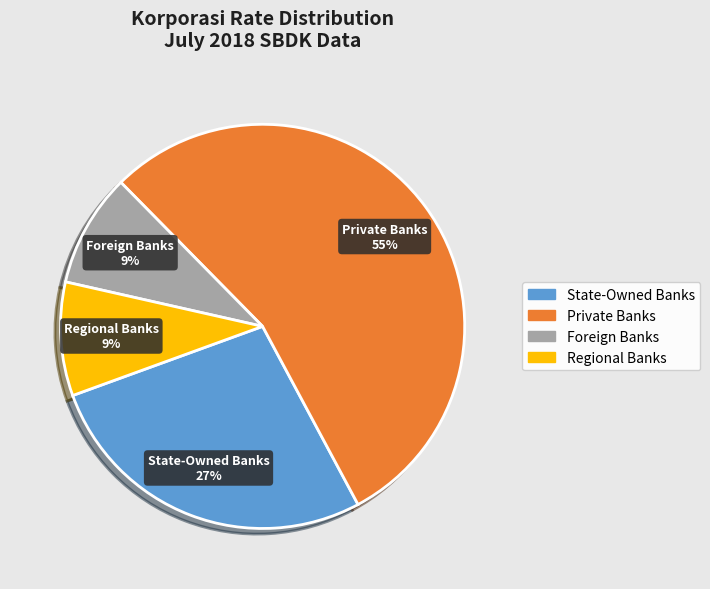

Is there a majority slice in this chart?

Yes